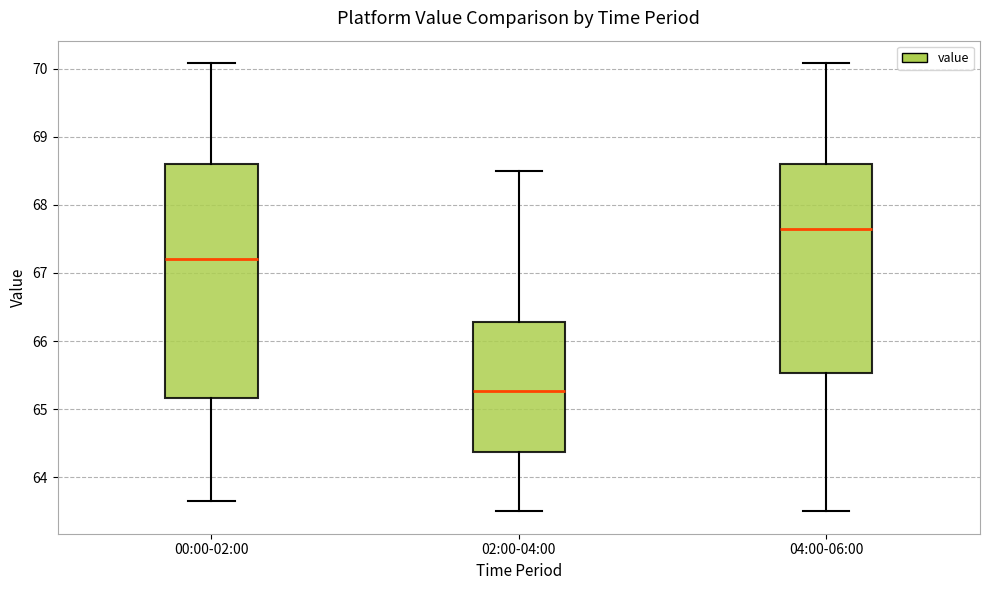

Reading left to right, transcribe this box plot: for each box, give where its median line is, the range the box spans, and where its two whiskers end, as read against the y-axis. The values are not printed on the chart, so give them approximately, as read against the axis.

00:00-02:00: median 67.2, box 65.2 to 68.6, whiskers 63.7 to 70.1
02:00-04:00: median 65.3, box 64.4 to 66.3, whiskers 63.5 to 68.5
04:00-06:00: median 67.6, box 65.5 to 68.6, whiskers 63.5 to 70.1